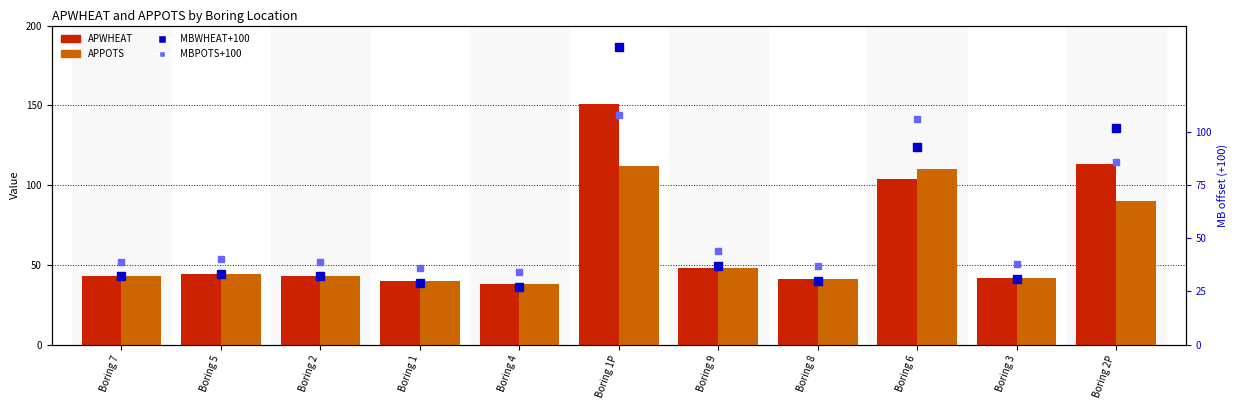

What is the total value across all series at Boring 5?

161